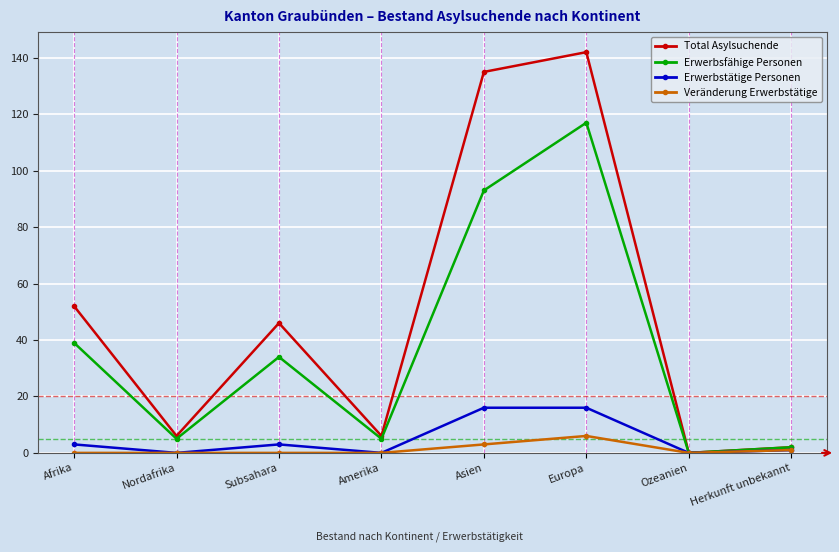

Which series has the widest spread of values?

Total Asylsuchende